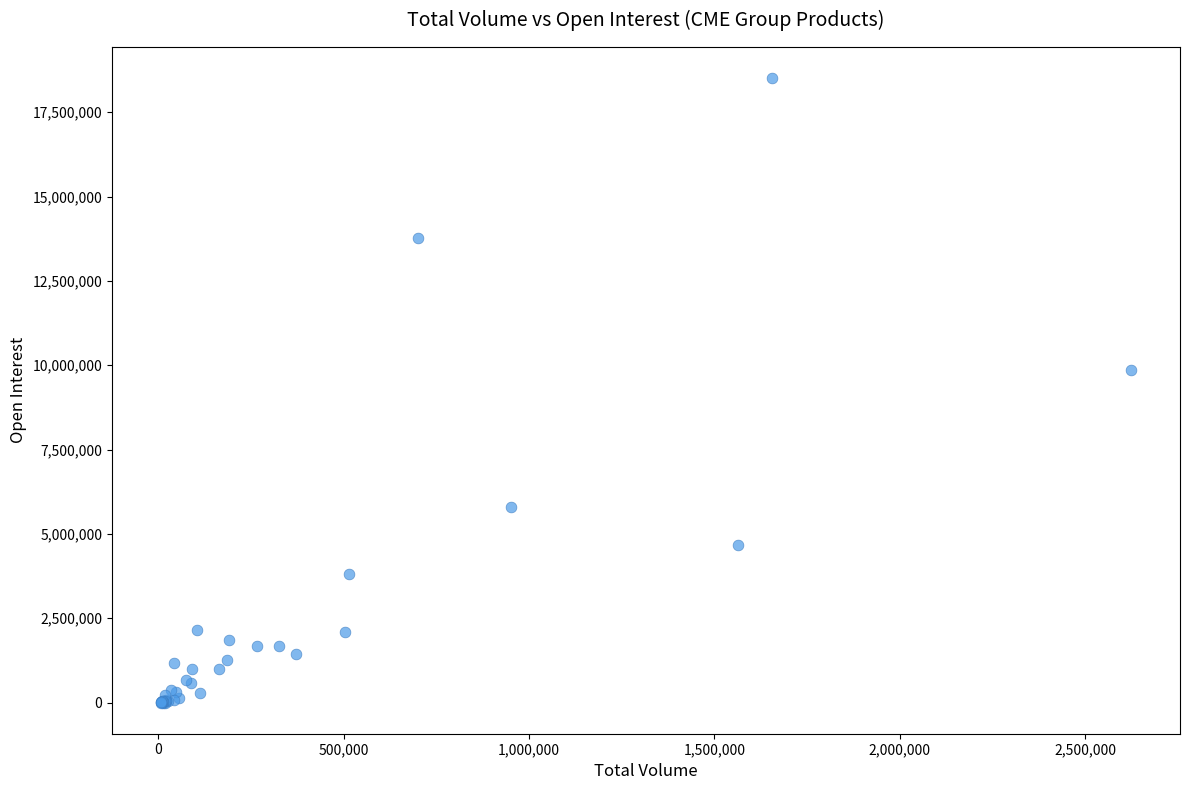

What Y value in the scatter plot is closest to 9254934?

9849087